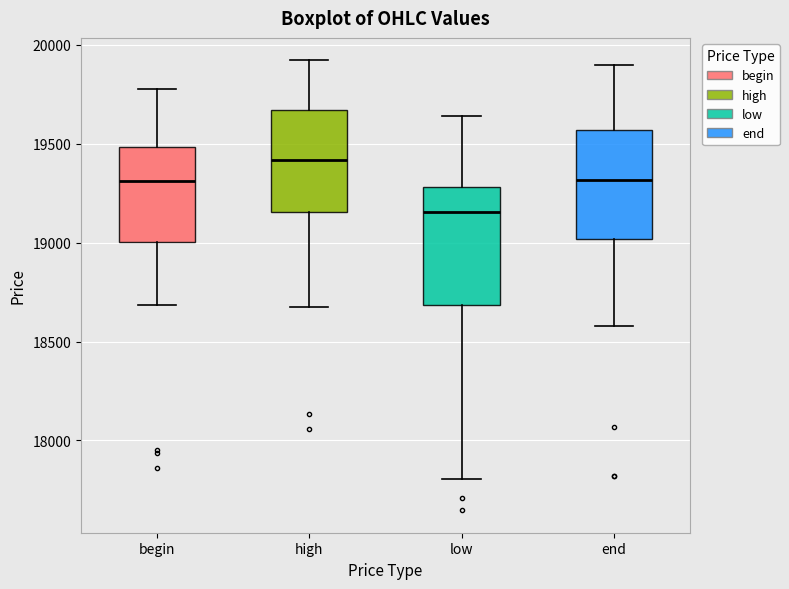

Reading left to right, transcribe this box plot: for each box, give where its median line is, the range the box spans, and where its two whiskers end, as read against the y-axis. The values are not printed on the chart, so give them approximately, as read against the axis.

begin: median 19300, box 19000 to 19500, whiskers 18700 to 19800
high: median 19400, box 19150 to 19650, whiskers 18650 to 19900
low: median 19150, box 18700 to 19300, whiskers 17800 to 19650
end: median 19300, box 19000 to 19550, whiskers 18600 to 19900